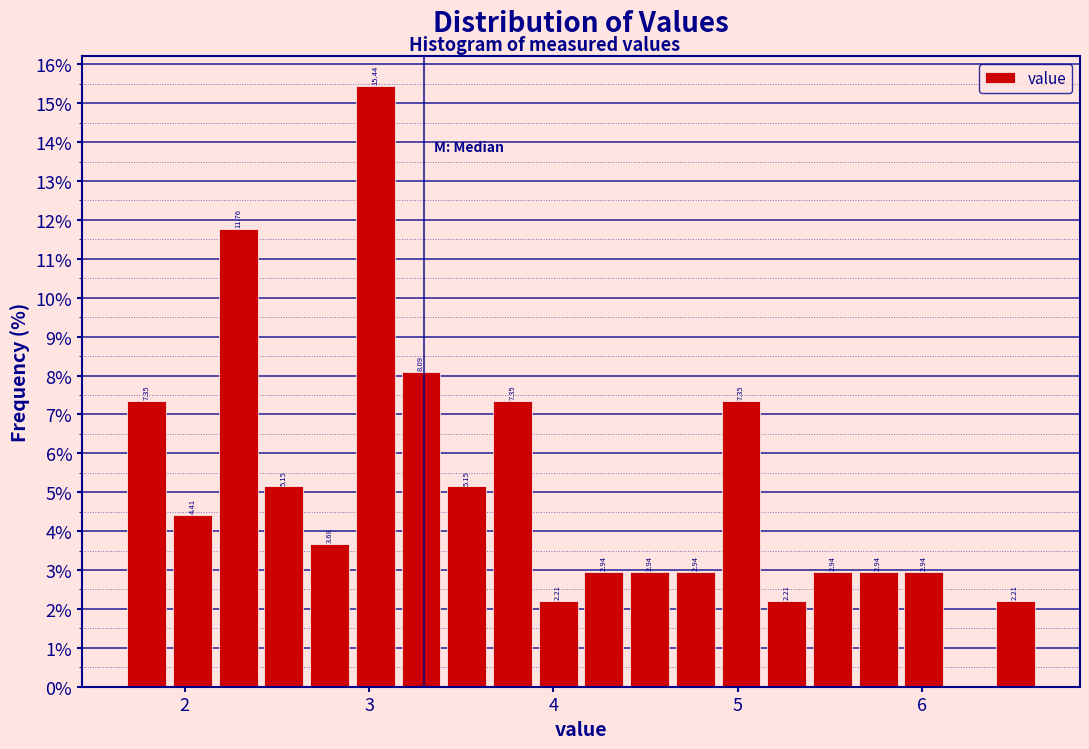

Read against the x-axis, roughly where is the centre of the tallest bar?

3.0